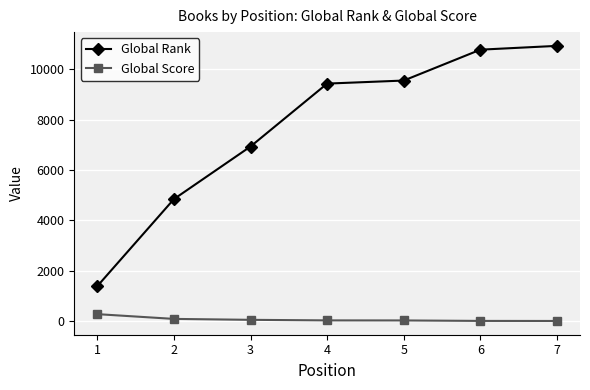

Is the value of Global Score at 2 greater than the value of Global Rank at 6?

No